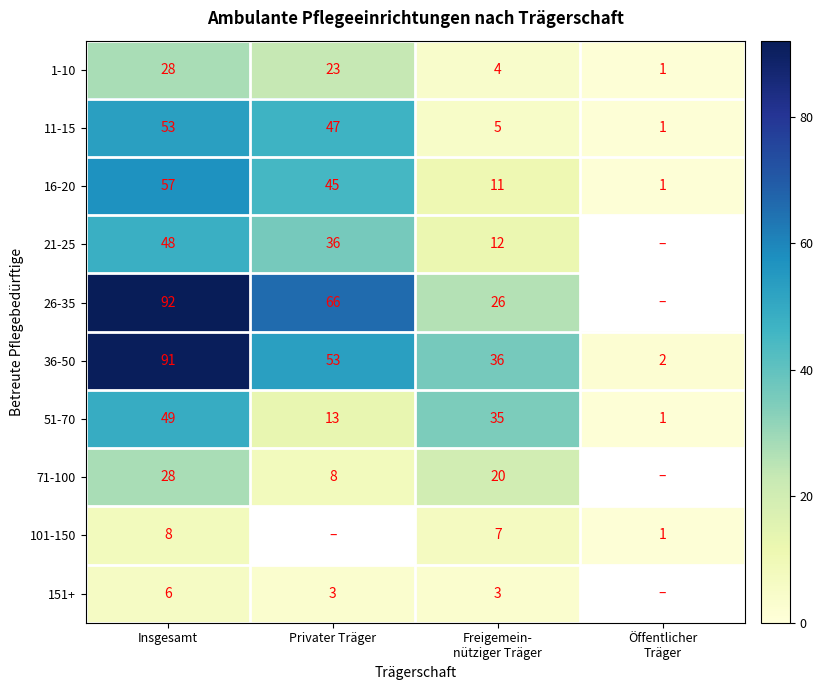

What is the difference between the maximum and minimum values in the 16-20 series?

56